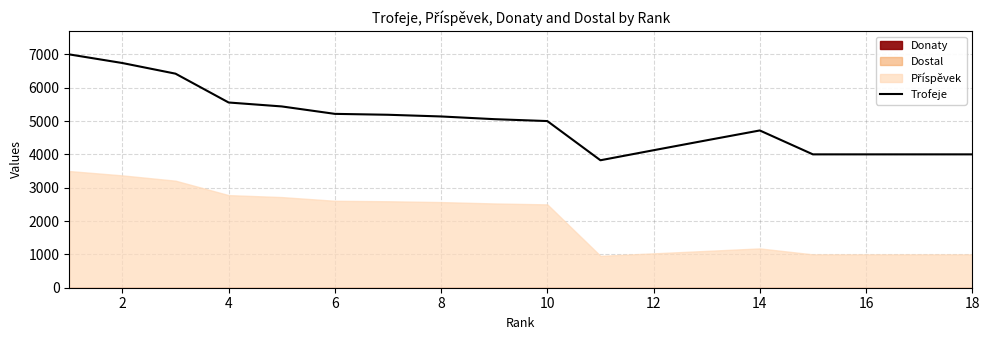

The value of Trofeje at 16 is 1619. True or false?

False